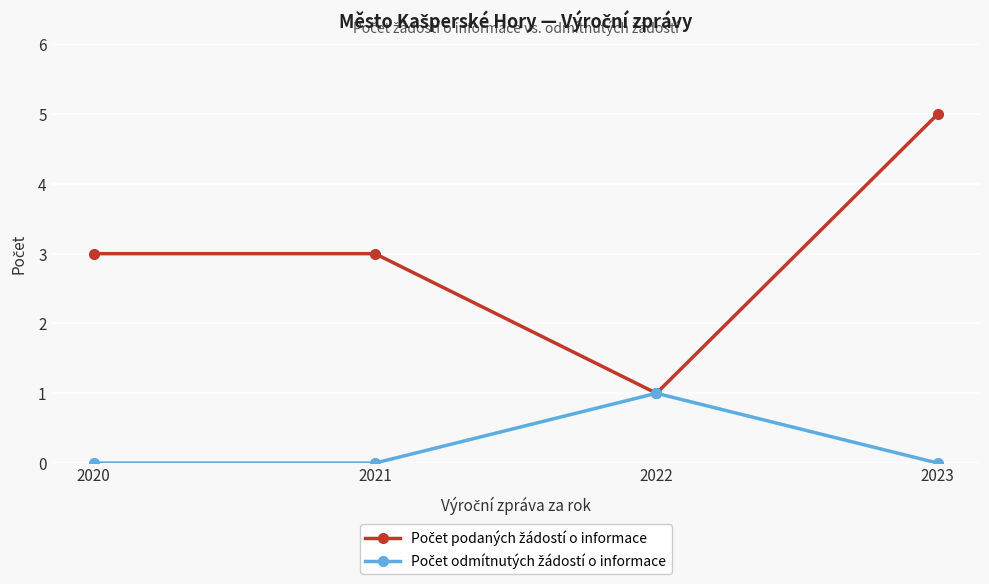

How many distinct data groups are displayed?

2